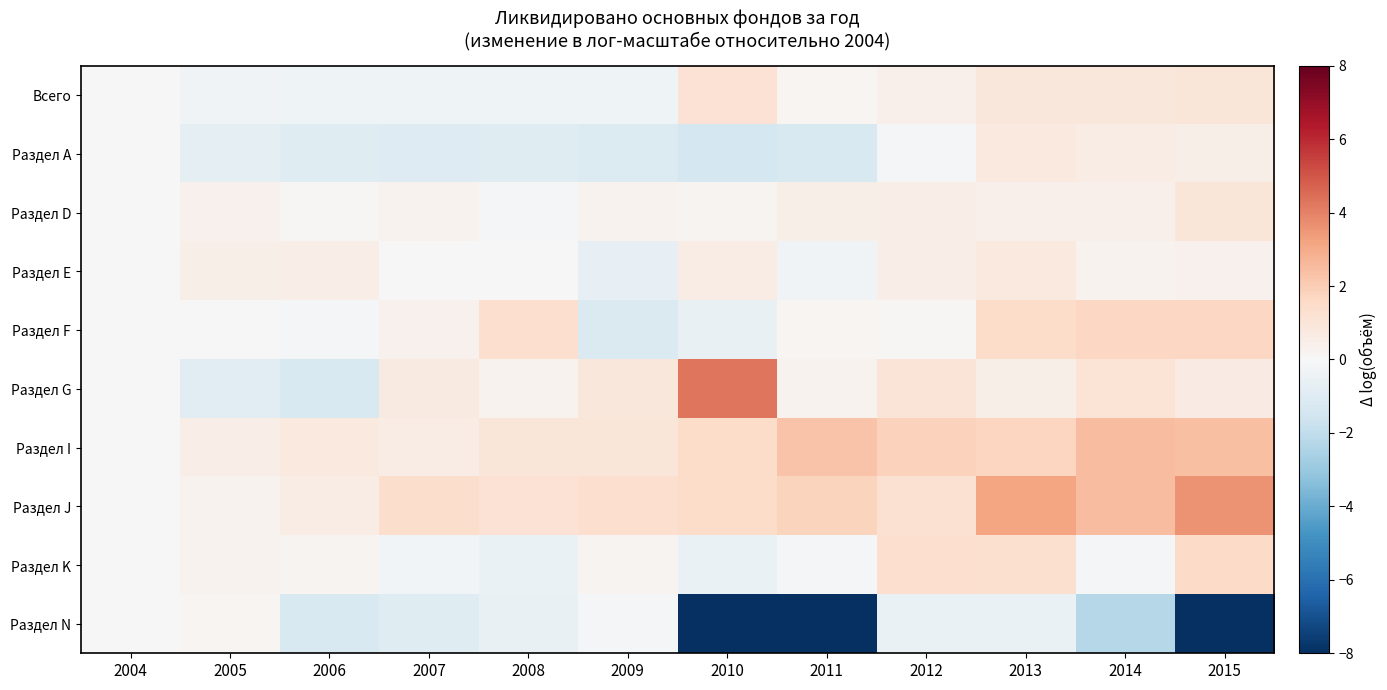

How many distinct data groups are displayed?

10